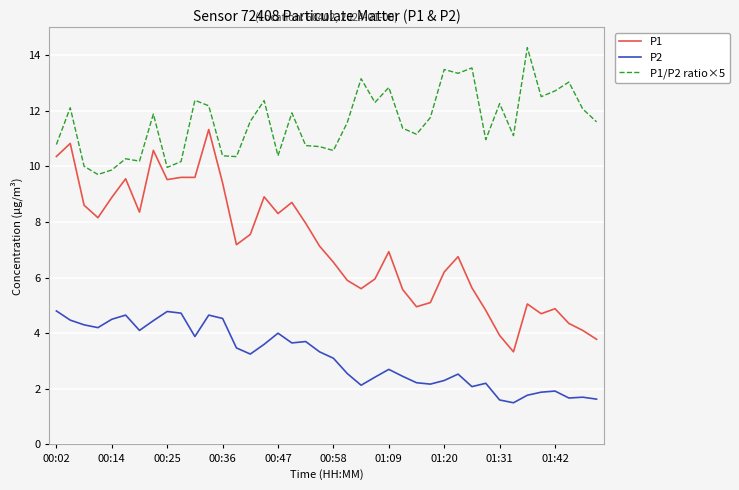

True or false: P2 and P1 cross at least once.

False